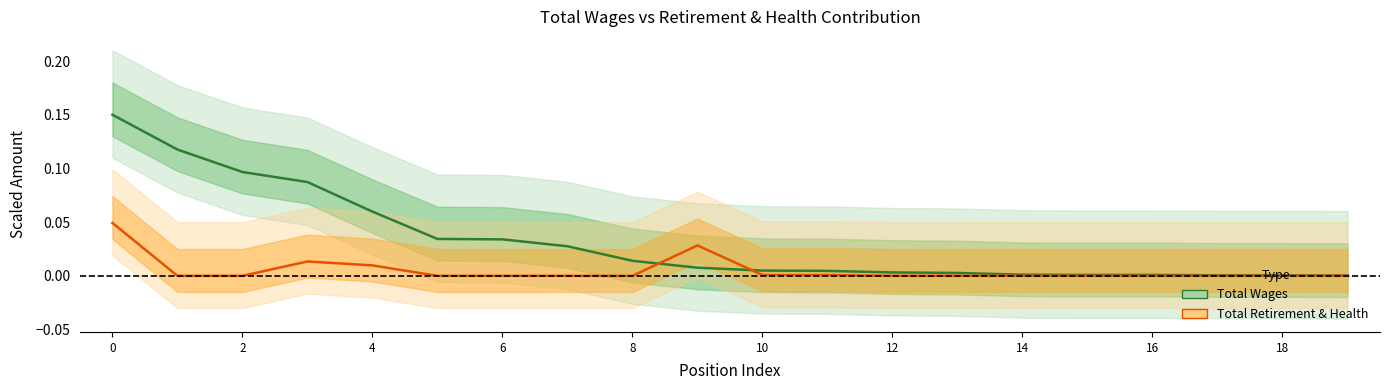

The Total Wages series shows 0.0 at 19. True or false?

False